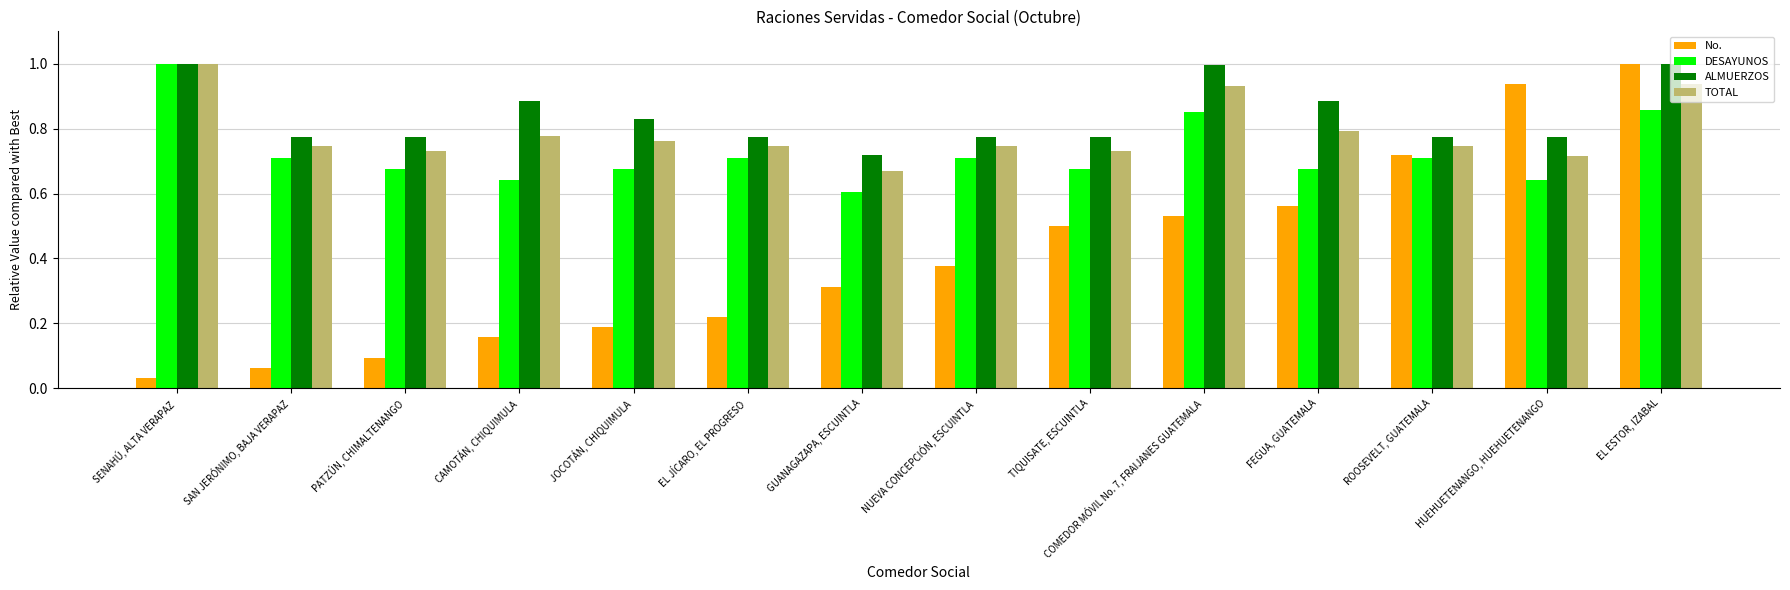

What is the sum of the ALMUERZOS values at COMEDOR MÓVIL No. 7, FRAIJANES GUATEMALA and GUANAGAZAPA, ESCUINTLA?

1.7